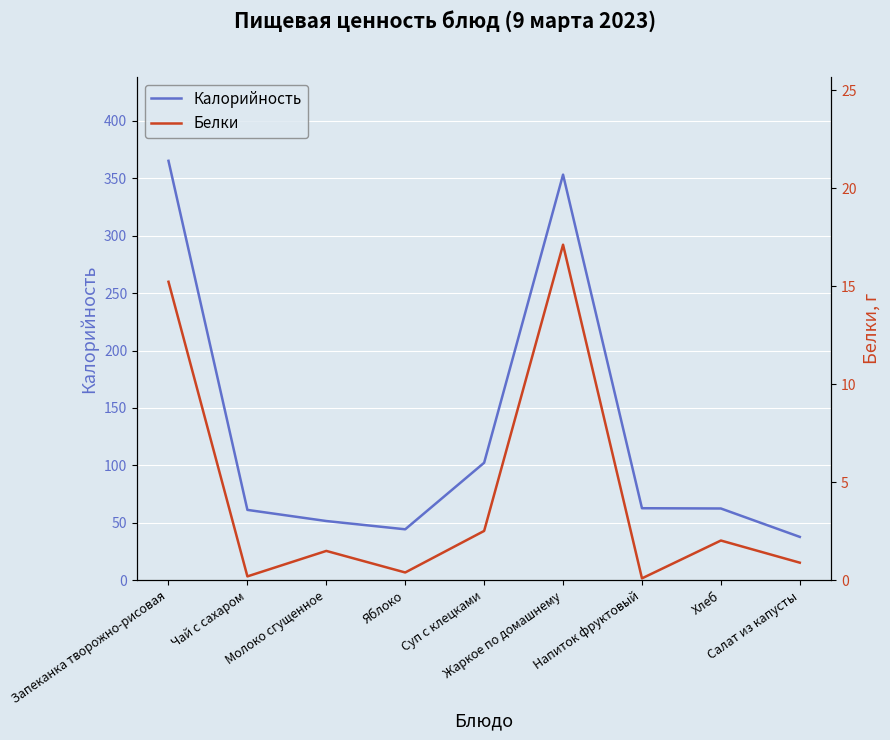

Is it true that Белки equals 3.1 at Хлеб?

False